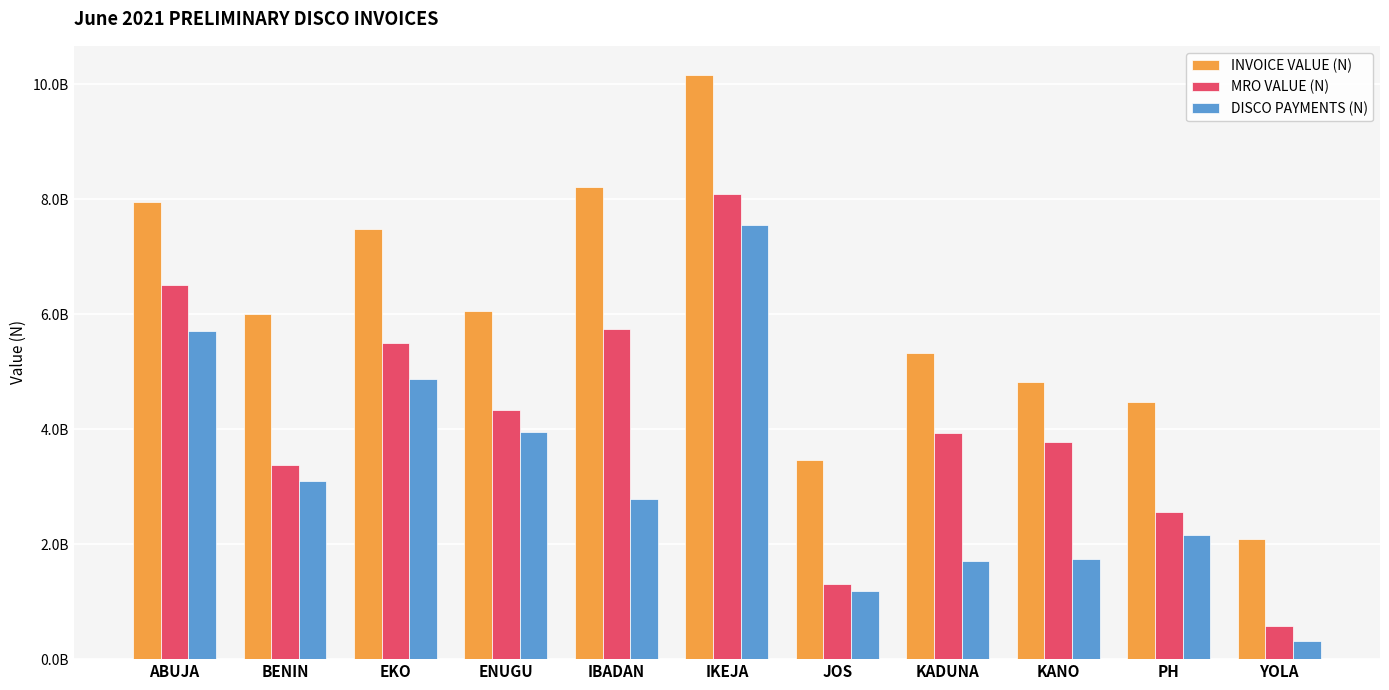

Are the bars horizontal?

No